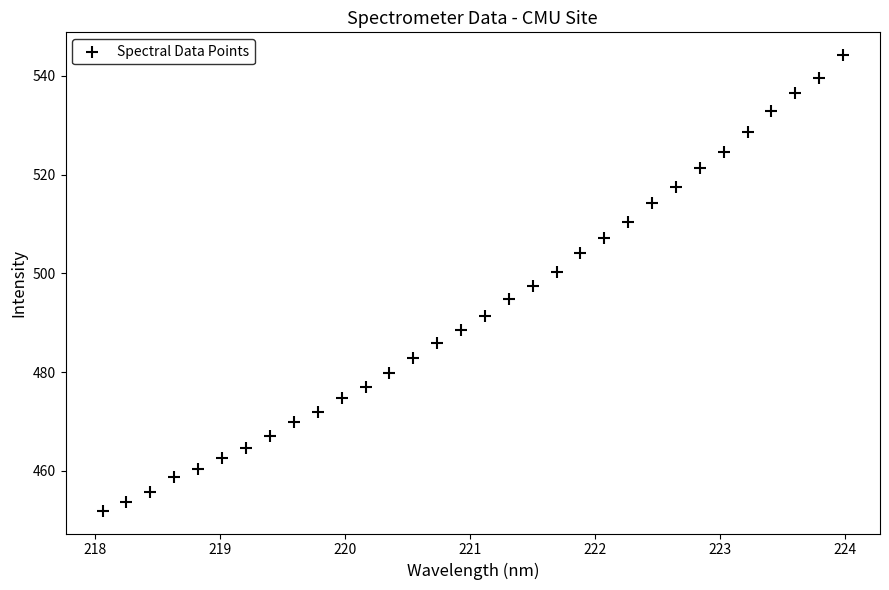

How many points are shown in the scatter plot?

32